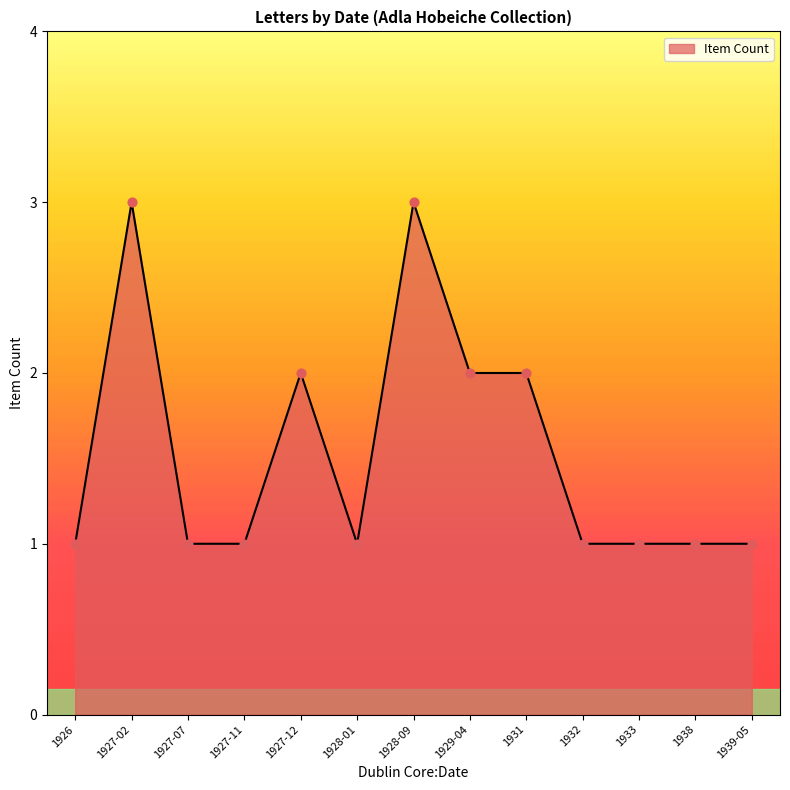

What is the change in value from 1927-02 to 1927-12?

-1